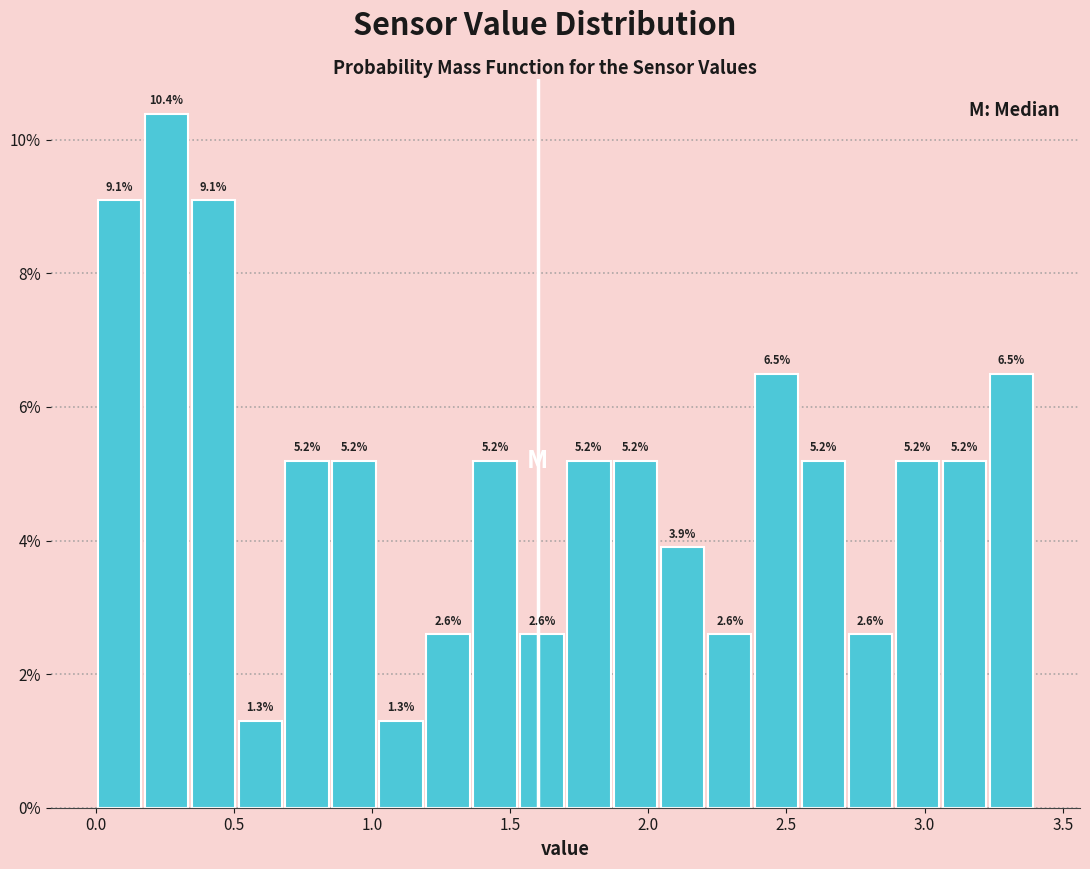

Read against the x-axis, roughly where is the centre of the tallest bar?

0.25